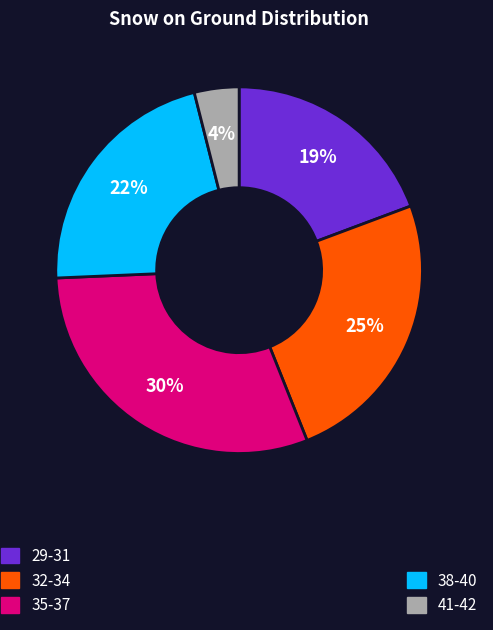

To the nearest percent, what is the average slice percentage?

20%